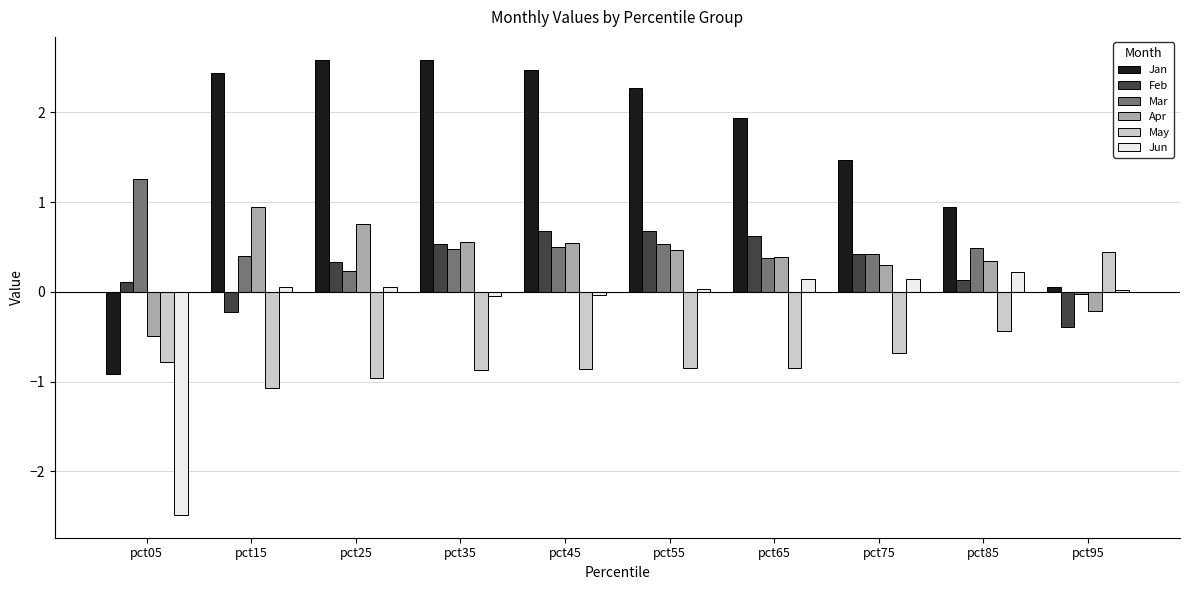

True or false: Jun has a value of 0.1 at pct75.

True